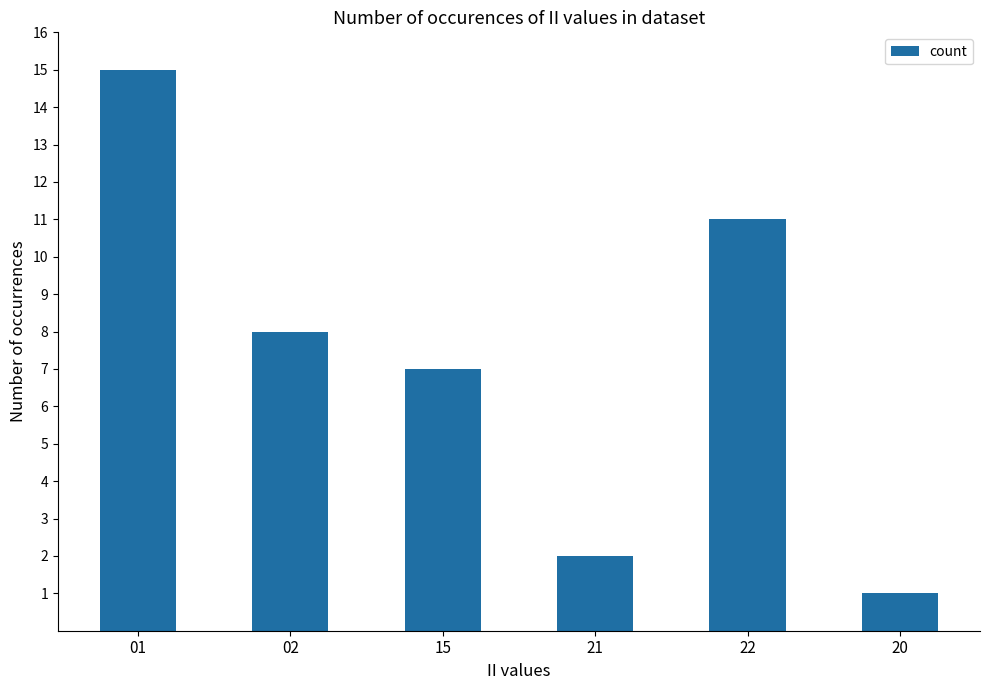

How many values are below 8?

3